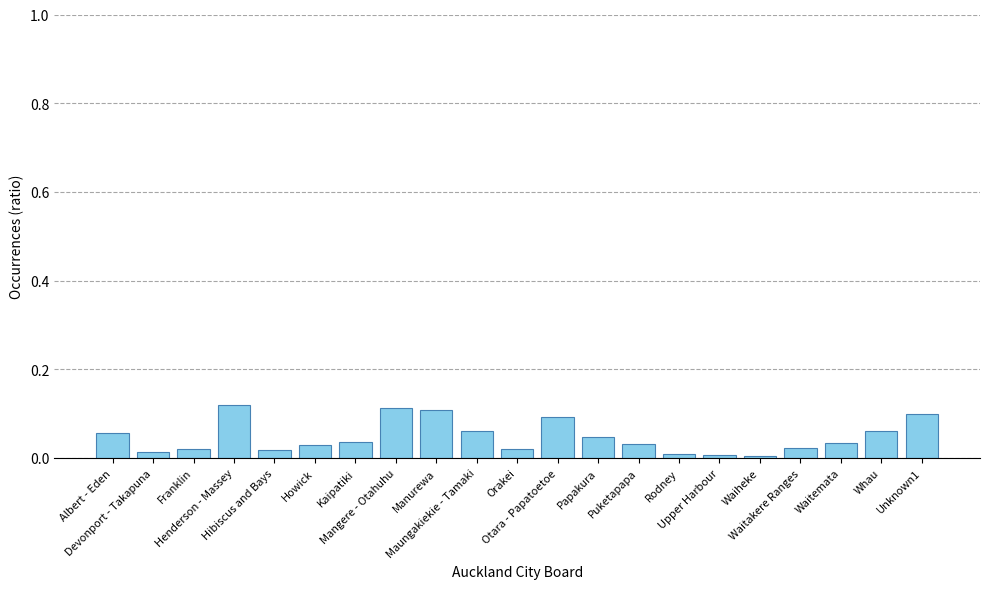

What is the sum of all values?

1.0